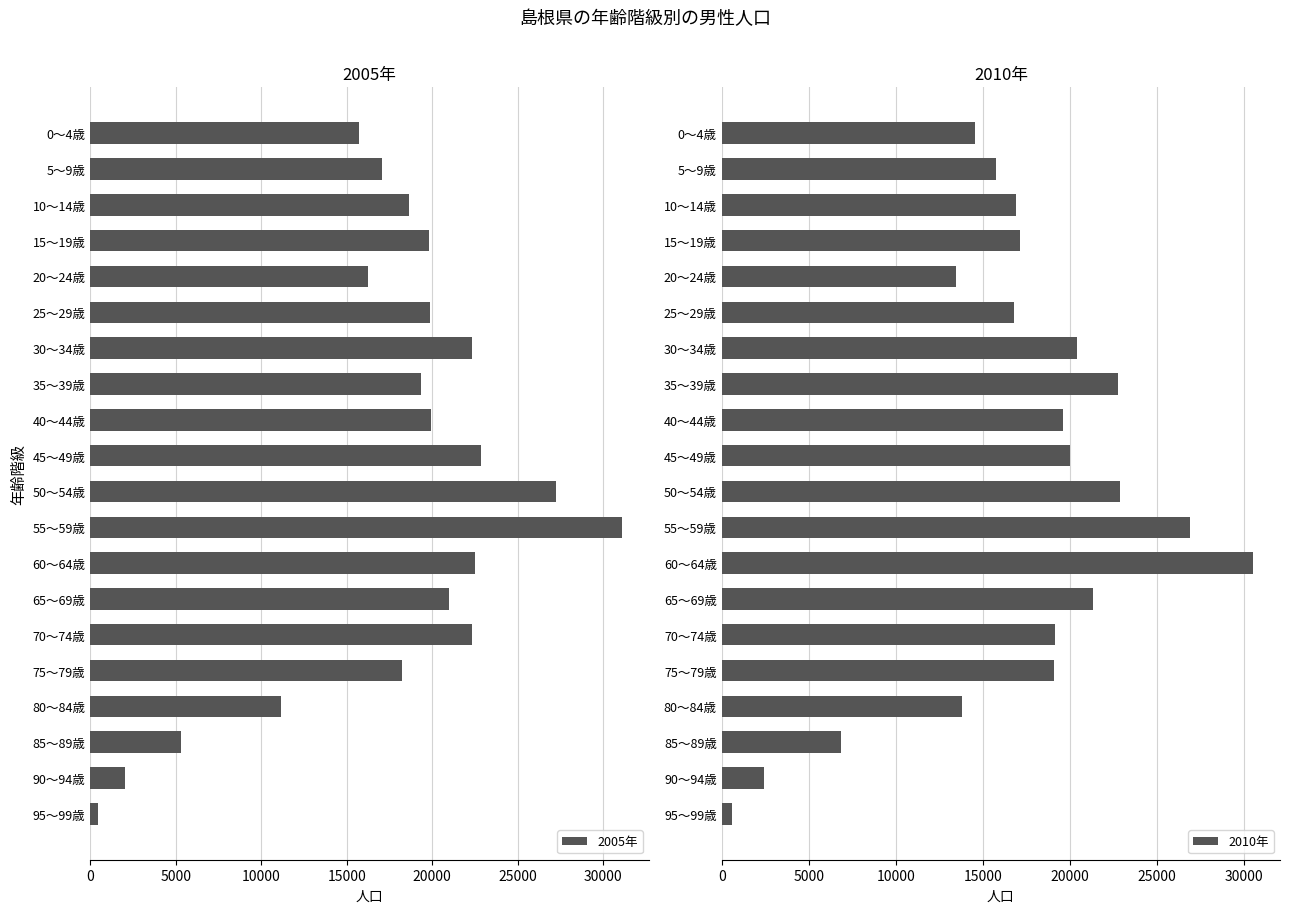

How many values in the 2010年 series are below 19063?

10